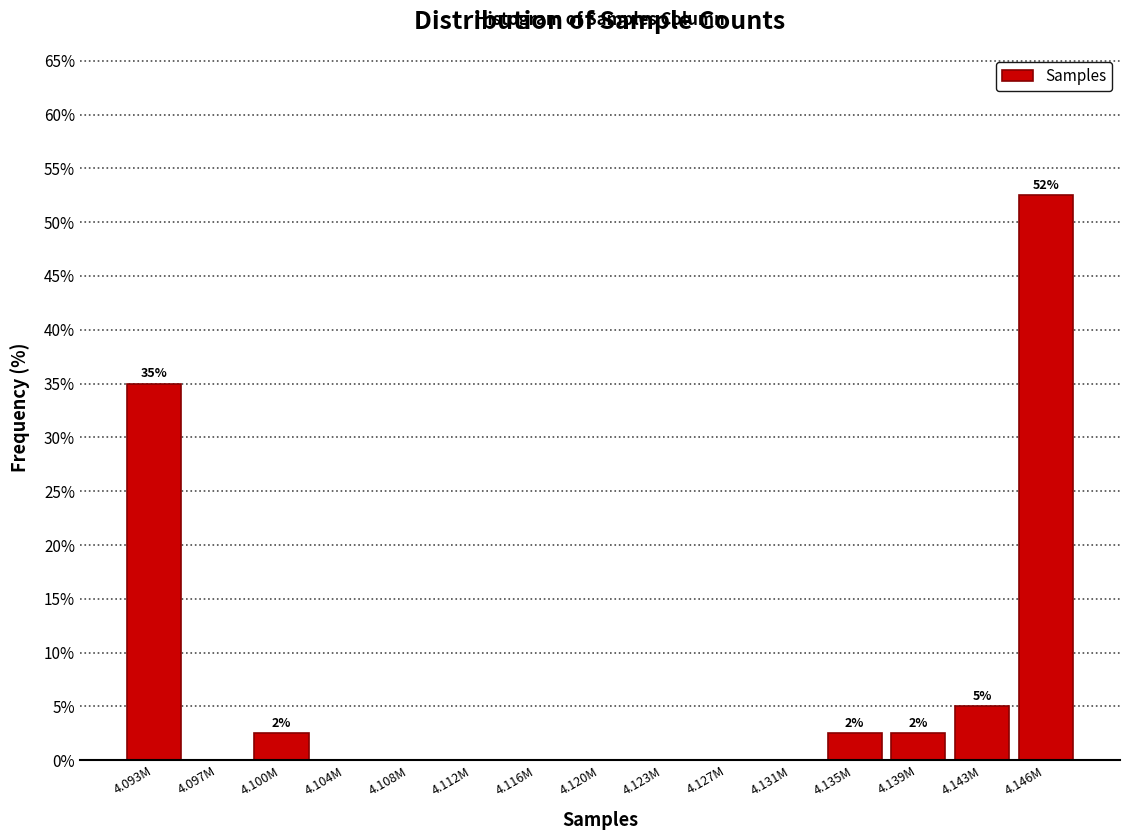

Reading left to right, what are all the values shown in this chart?

4.093M=35.0	4.097M=0.0	4.100M=2.5	4.104M=0.0	4.108M=0.0	4.112M=0.0	4.116M=0.0	4.120M=0.0	4.123M=0.0	4.127M=0.0	4.131M=0.0	4.135M=2.5	4.139M=2.5	4.143M=5.0	4.146M=52.5